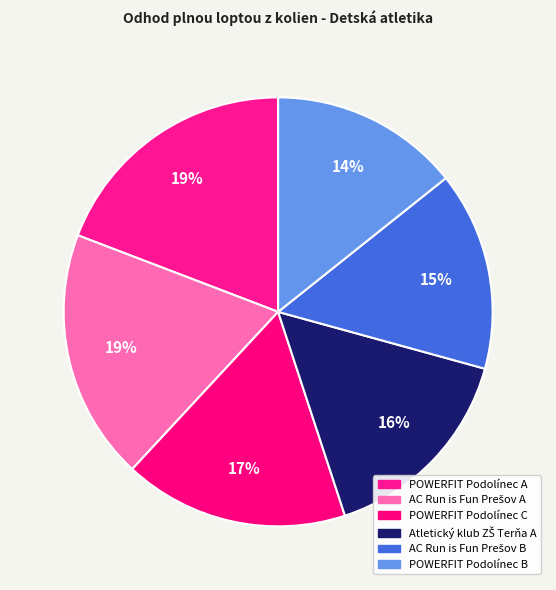

How many slices are in this pie chart?

6